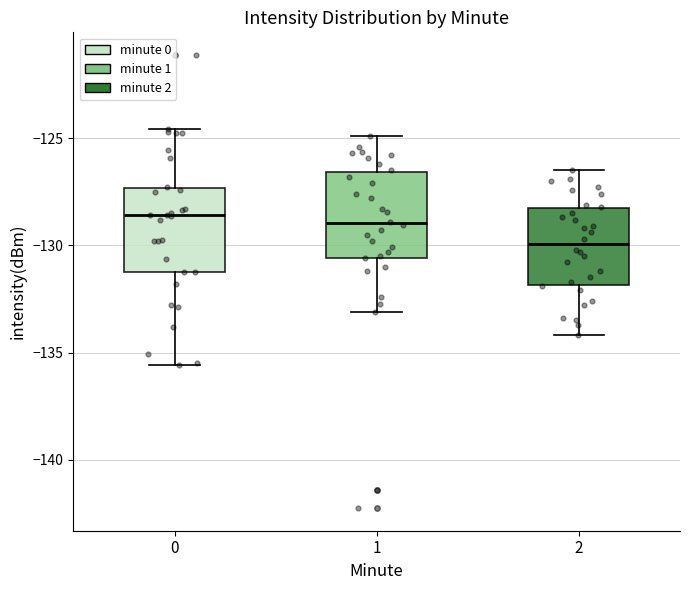

Reading left to right, read every box against the y-axis: the position of its median line, the range the box covers, and the ends of its whiskers. The values are not printed on the chart, so give them approximately, as read against the axis.

0: median -128.5, box -131.5 to -127.5, whiskers -135.5 to -124.5
1: median -129.0, box -130.5 to -126.5, whiskers -133.0 to -125.0
2: median -130.0, box -132.0 to -128.5, whiskers -134.0 to -126.5